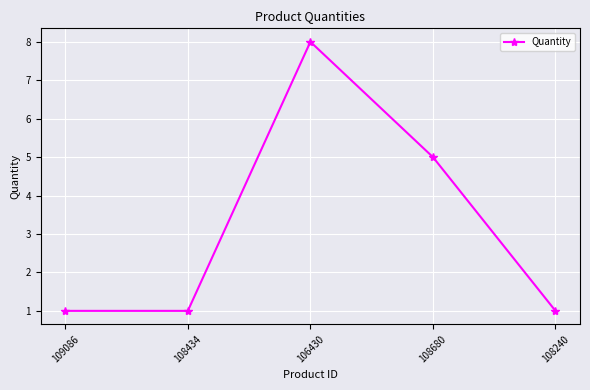

What position from the right is 109086?

5